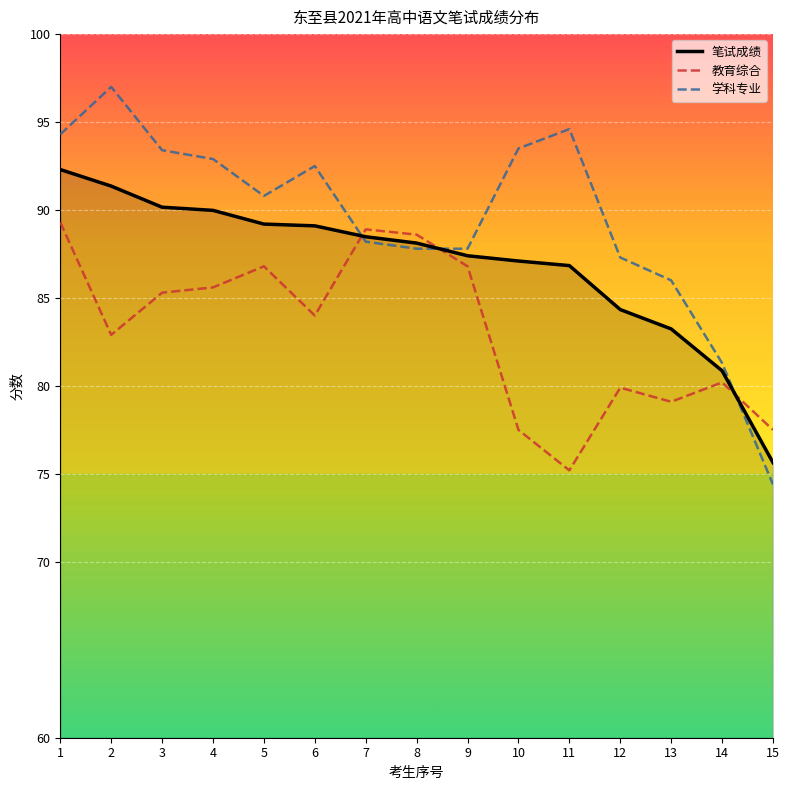

What is the sum of all 学科专业 values?

1341.8